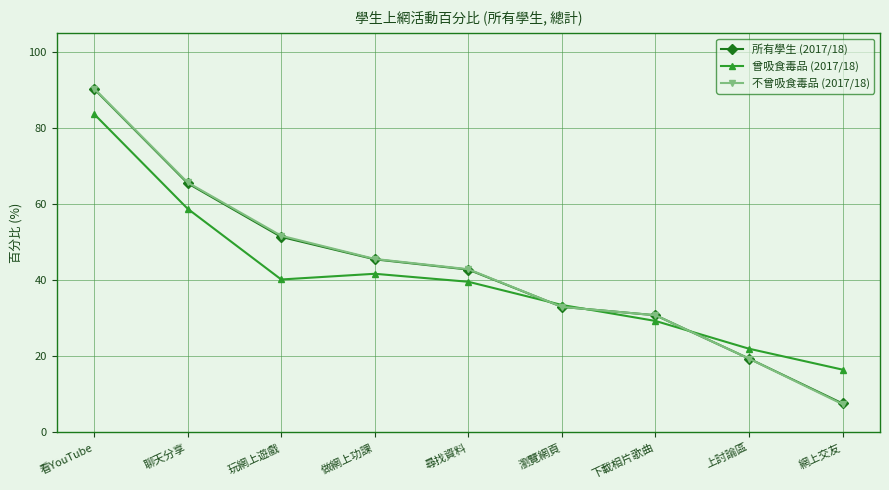

What is the highest value of the 不曾吸食毒品 (2017/18) series?

90.4